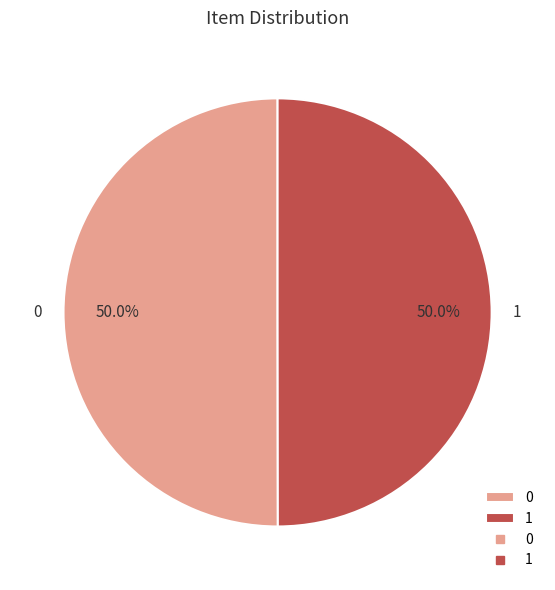

Is it true that 0 is 50% of the pie?

True